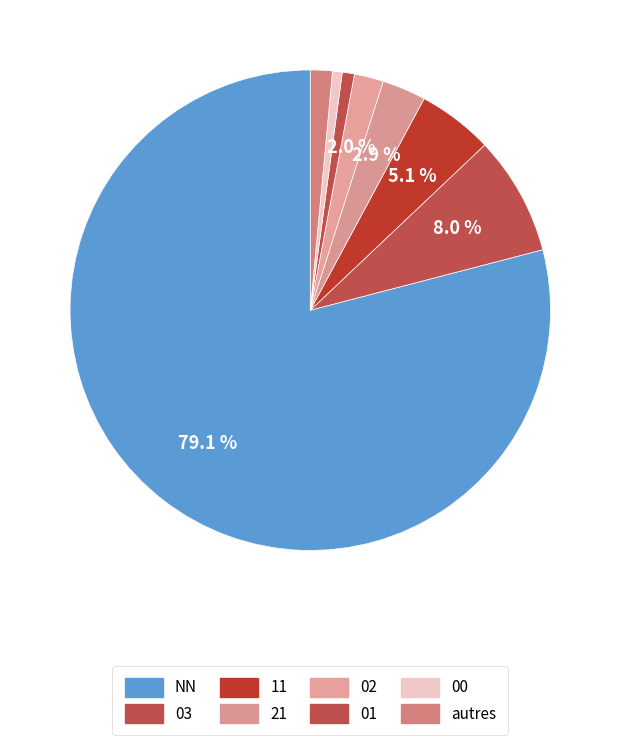

Count the number of slices in the pie.

8